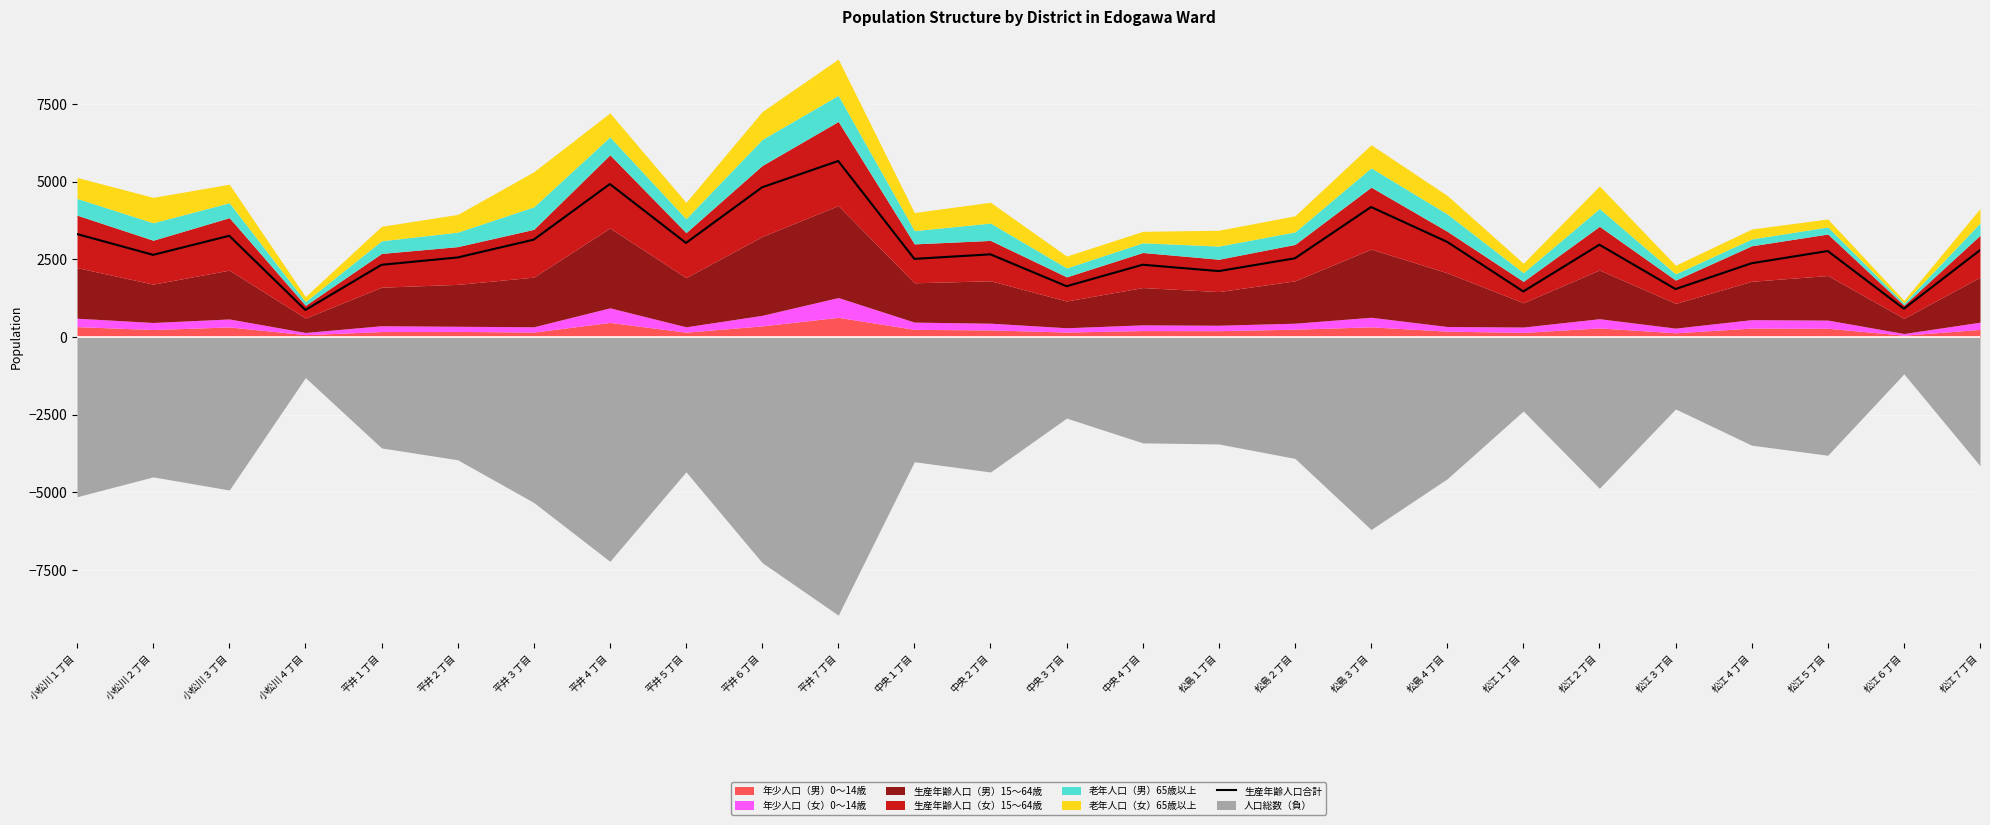

What position from the right is 中央４丁目?

12